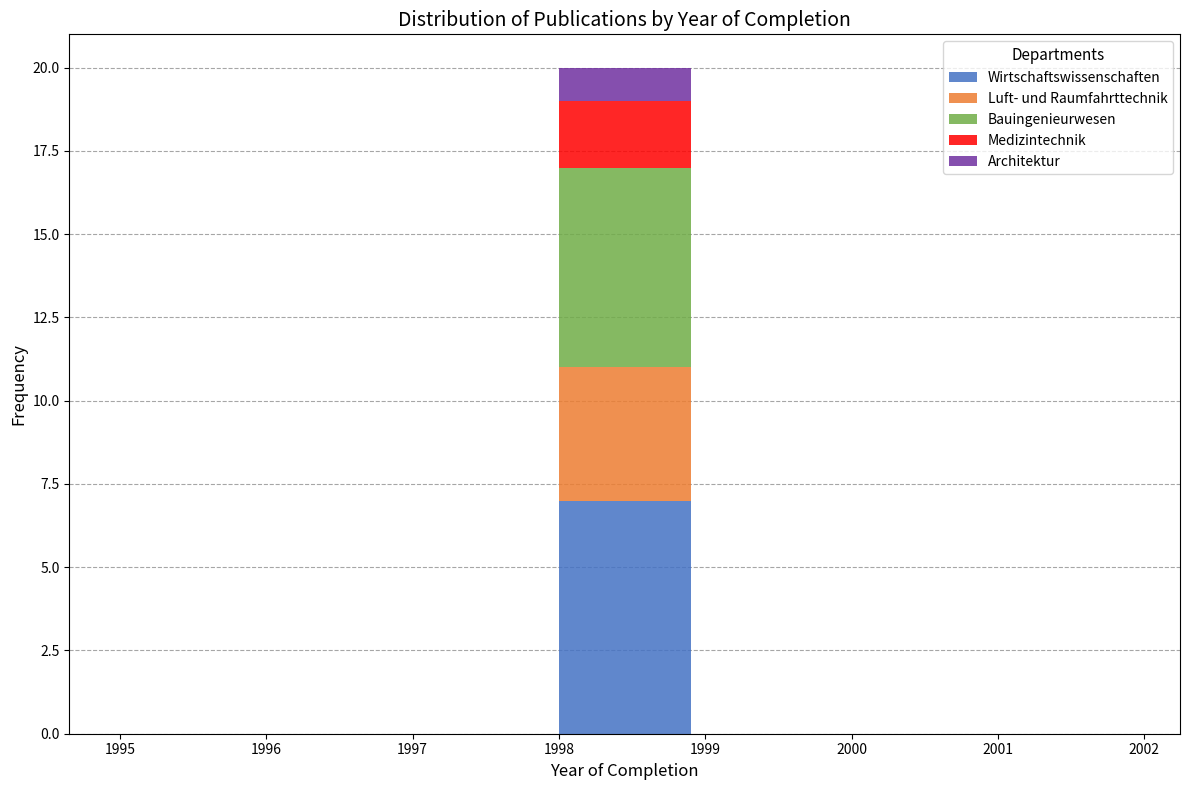

What is the maximum value for Wirtschaftswissenschaften?

7